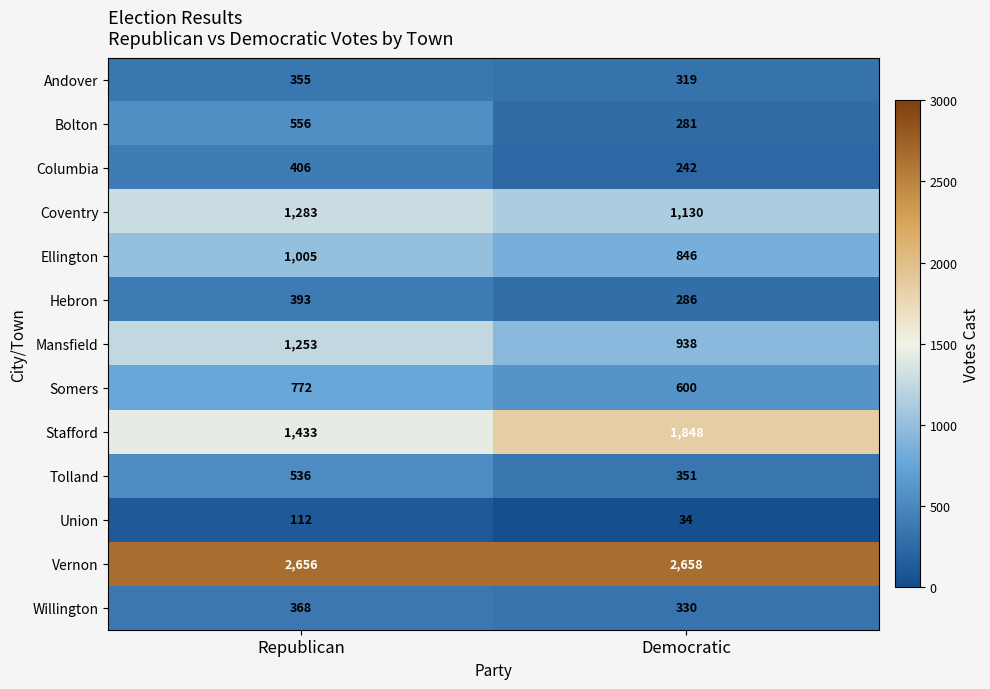

The value of Willington at Democratic is 587. True or false?

False